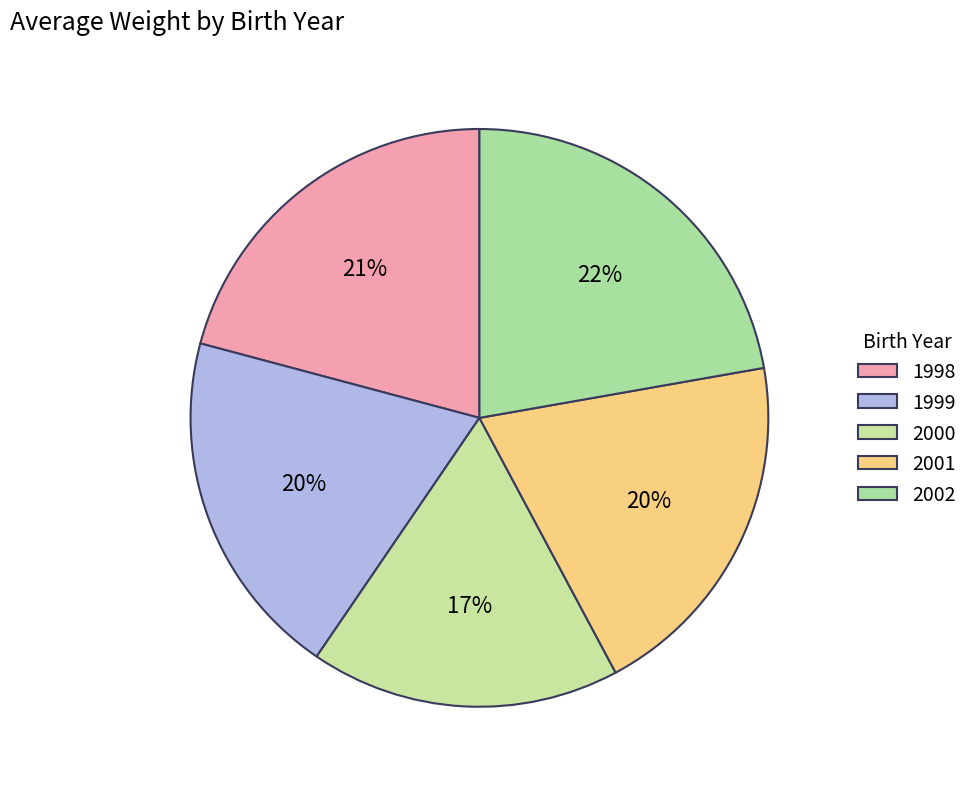

Count the number of slices in the pie.

5